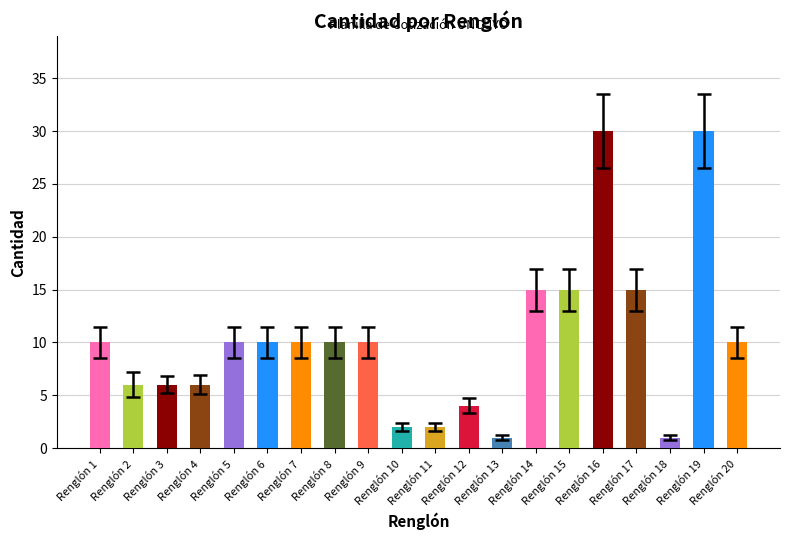

What is the value of the 17th bar from the left?

15